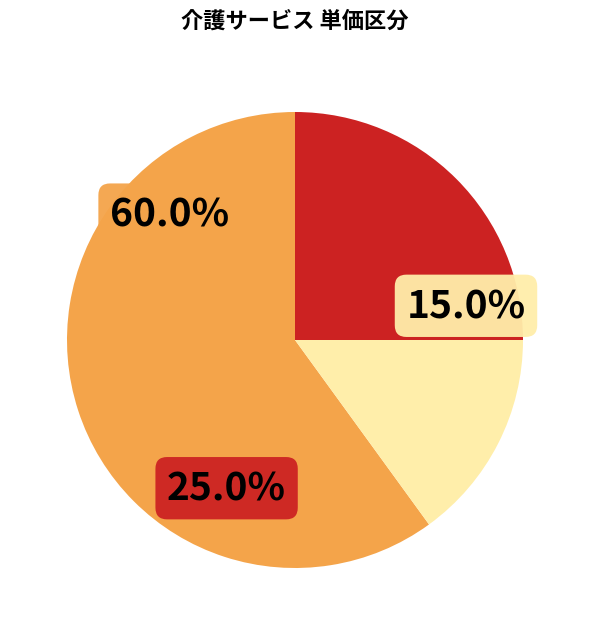

To the nearest percent, what is the average slice percentage?

33%